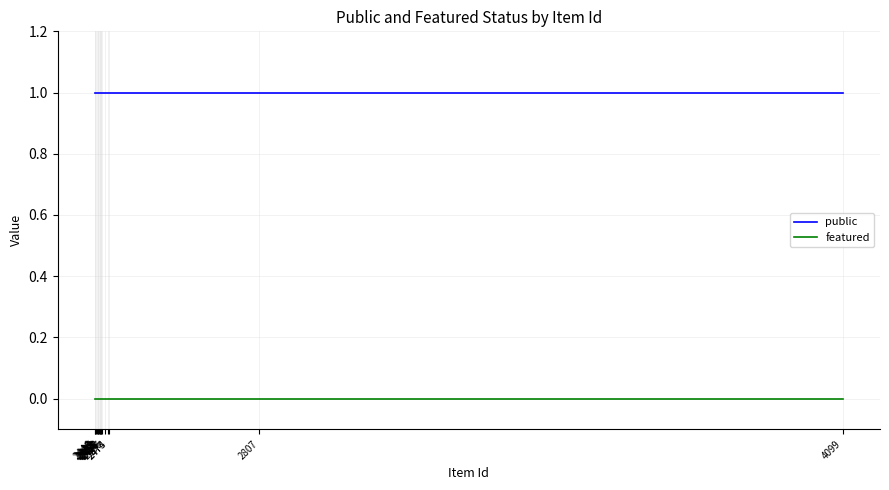

Reading right to left, transcribe all the data shown in this chart.

public: 4099=1	2807=1	2474=1	2473=1	2466=1	2460=1	2458=1	2457=1	2455=1	2454=1	2453=1	2451=1	2450=1	2449=1	2447=1	2445=1	2444=1
featured: 4099=0	2807=0	2474=0	2473=0	2466=0	2460=0	2458=0	2457=0	2455=0	2454=0	2453=0	2451=0	2450=0	2449=0	2447=0	2445=0	2444=0